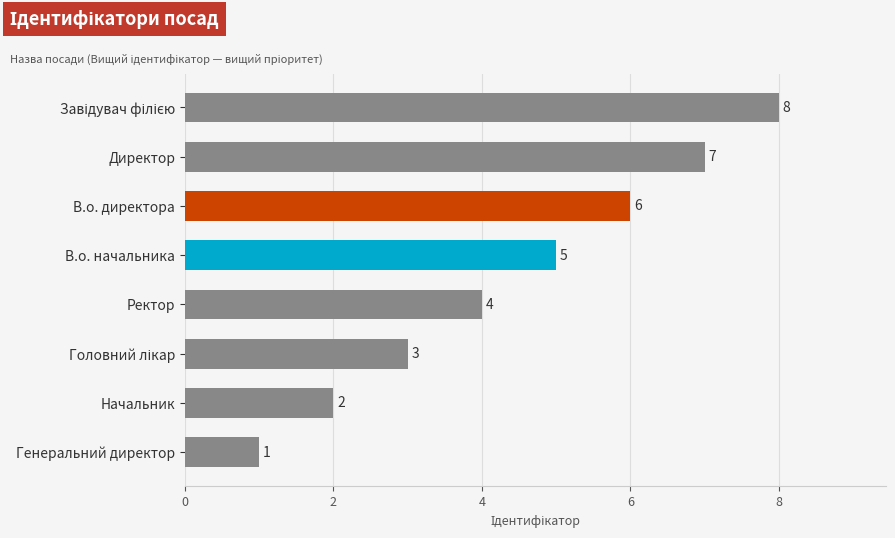

At which category does the chart reach its minimum across all series?

Генеральний директор